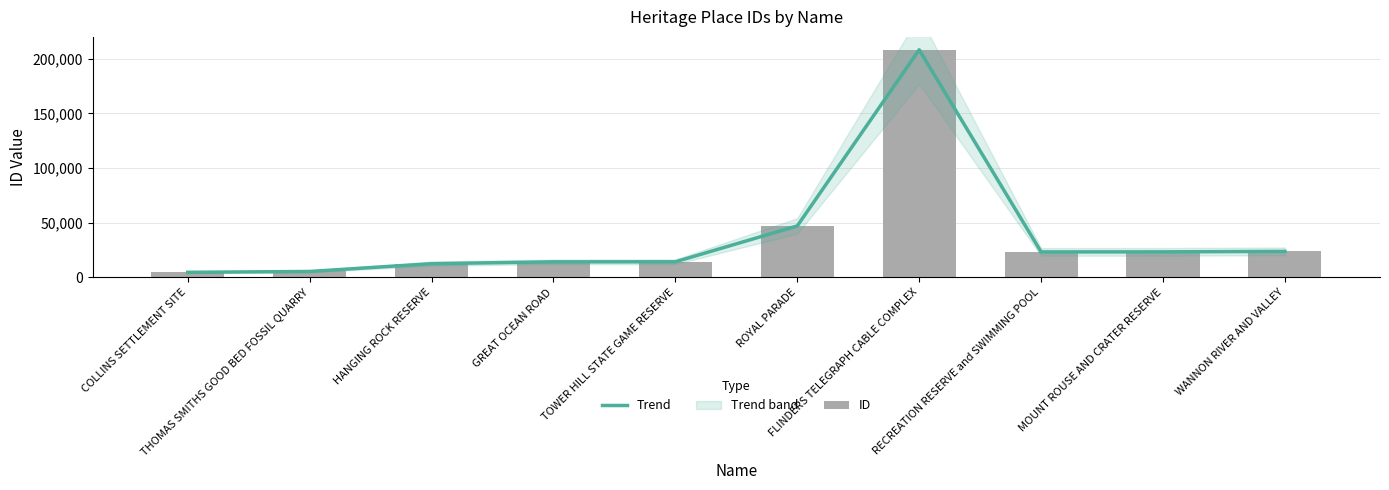

Between RECREATION RESERVE and SWIMMING POOL and WANNON RIVER AND VALLEY, which series saw the biggest shift?

Trend